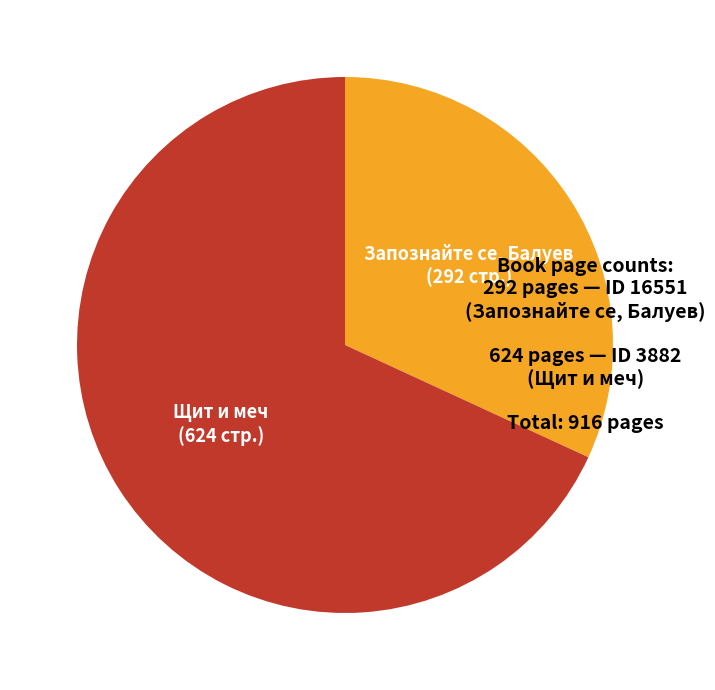

Is there a majority slice in this chart?

Yes